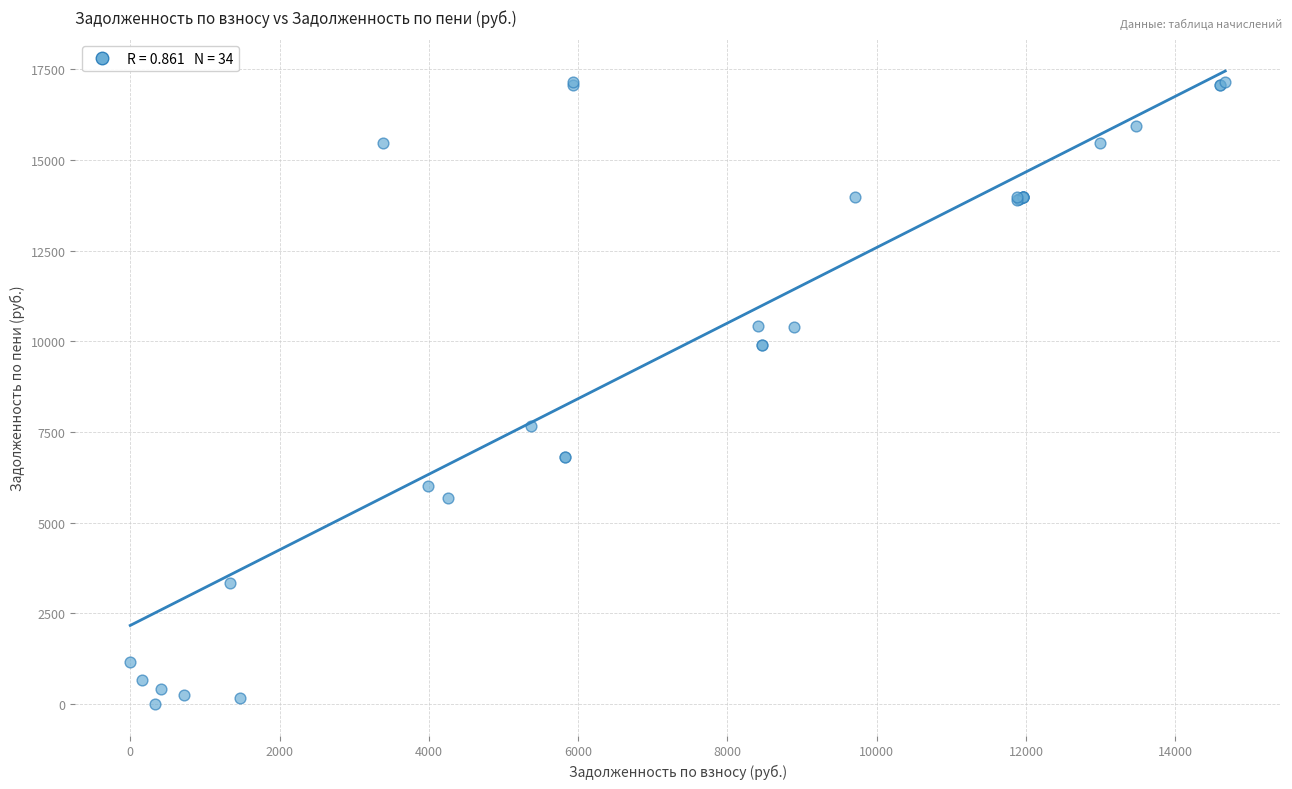

What Y value in the scatter plot is closest to 8572?

7668.0